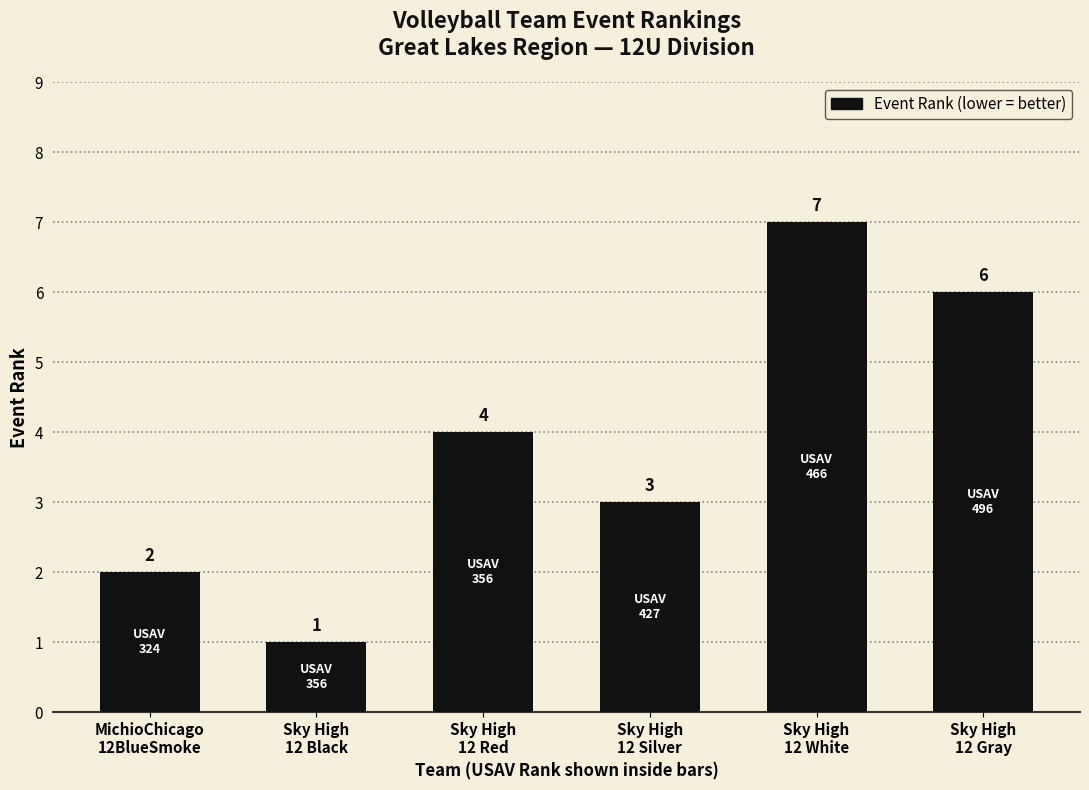

Which has a higher value, MichioChicago
12BlueSmoke or Sky High
12 Gray?

Sky High
12 Gray